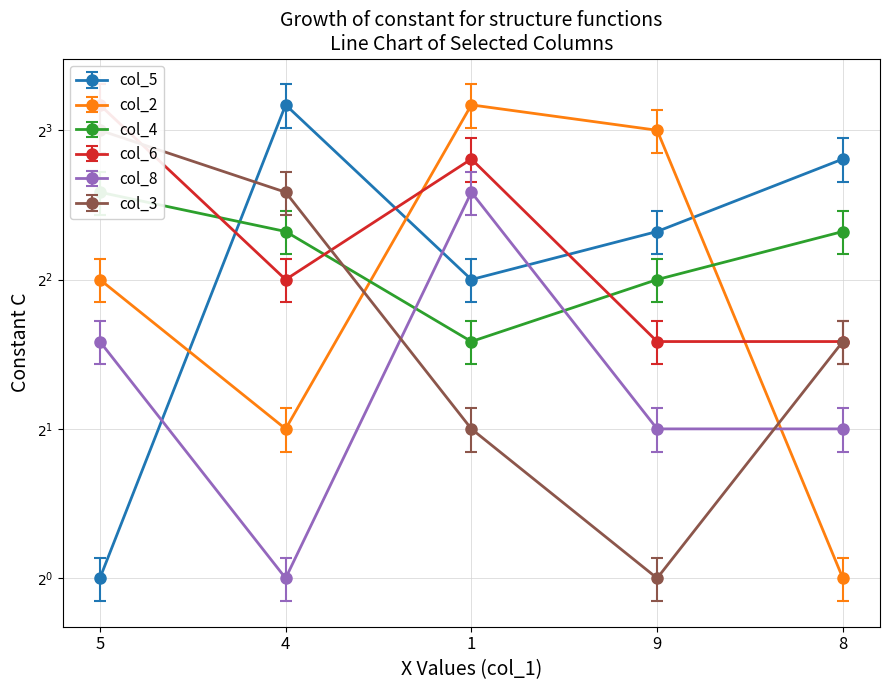

What is the average value of the col_5 series?

5.7